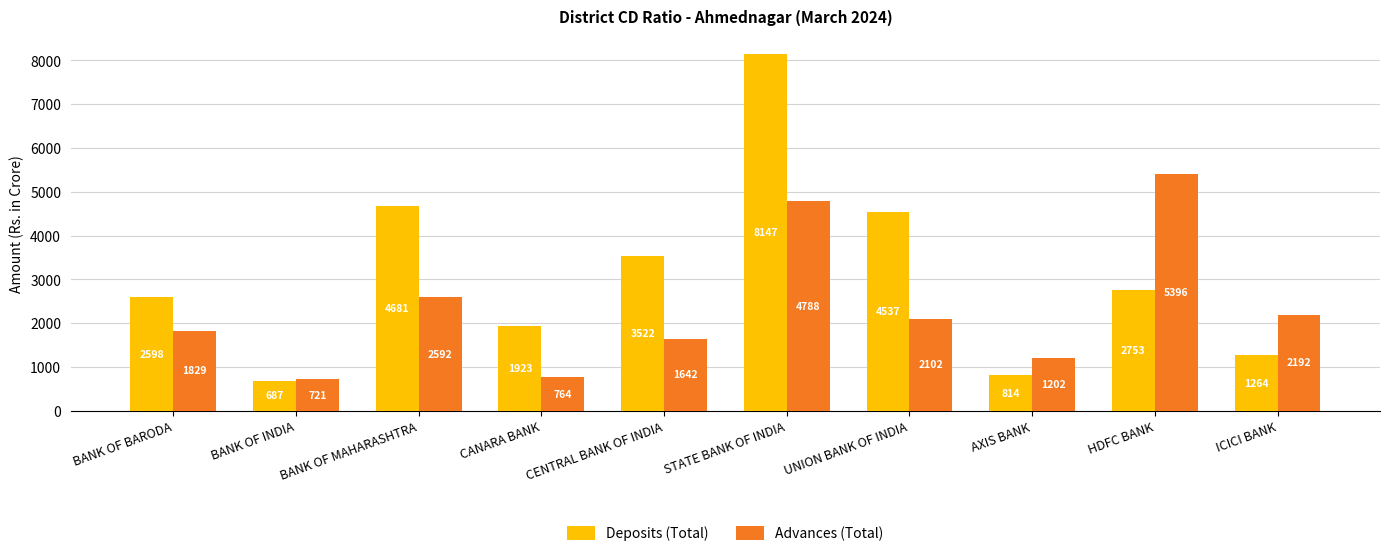

At BANK OF BARODA, list the series in order from largest to smallest.

Deposits (Total), Advances (Total)